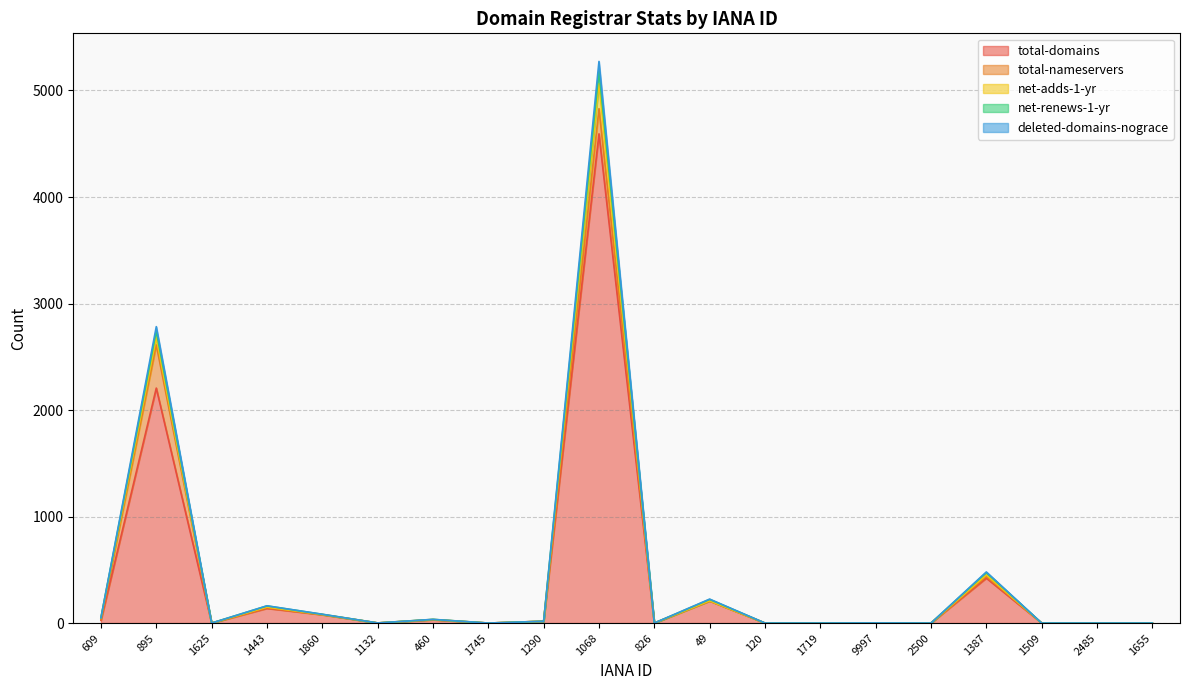

What is the greatest value displayed?

5273